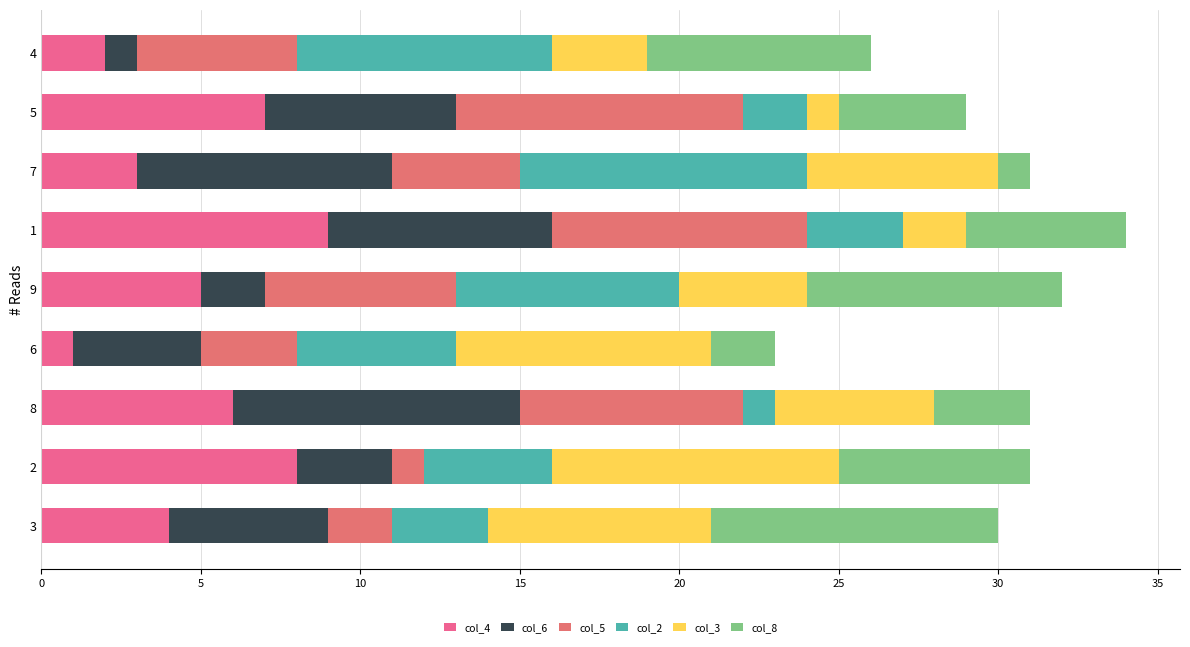

What is the average value of the col_4 series?

5